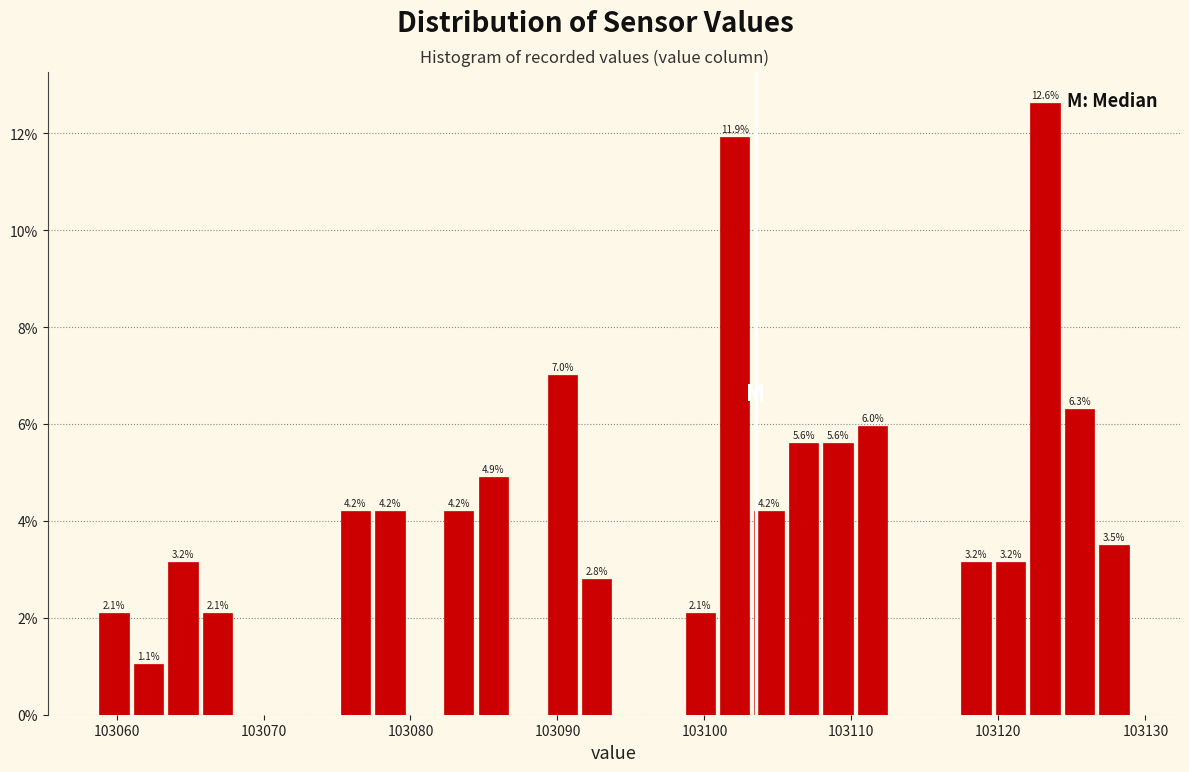

Around what value on the x-axis is the tallest bar? Give the approximate position of its centre, as read against the axis.

103123